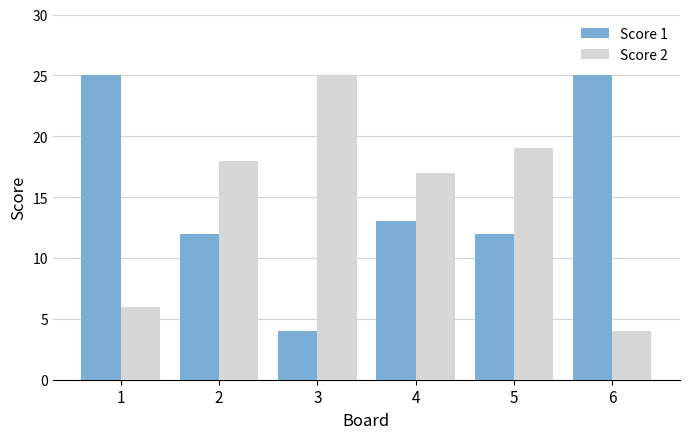

Reading left to right, transcribe all the data shown in this chart.

Score 1: 1=25	2=12	3=4	4=13	5=12	6=25
Score 2: 1=6	2=18	3=25	4=17	5=19	6=4